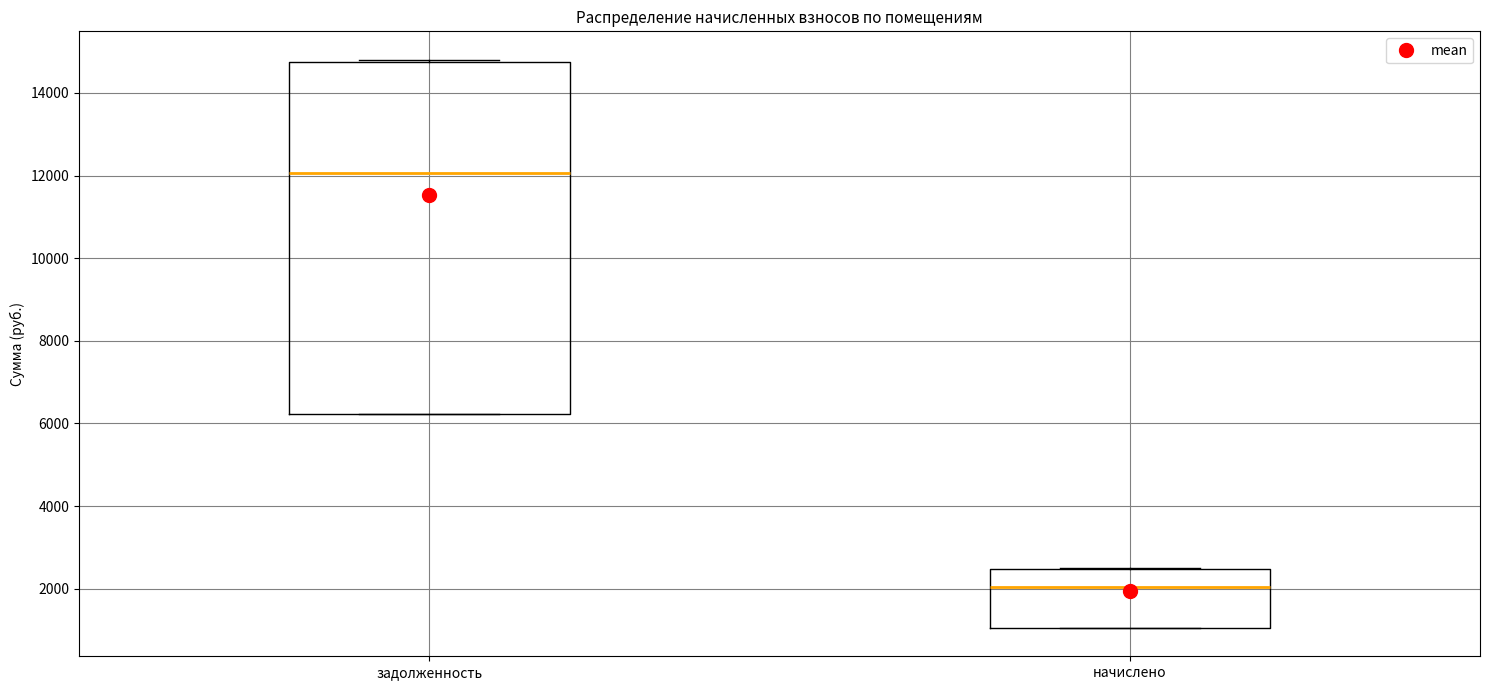

Reading left to right, read every box against the y-axis: the position of its median line, the range the box covers, and the ends of its whiskers. The values are not printed on the chart, so give them approximately, as read against the axis.

задолженность: median 12000, box 6200 to 14800, whiskers 6200 to 14800
начислено: median 2000, box 1000 to 2400, whiskers 1000 to 2400